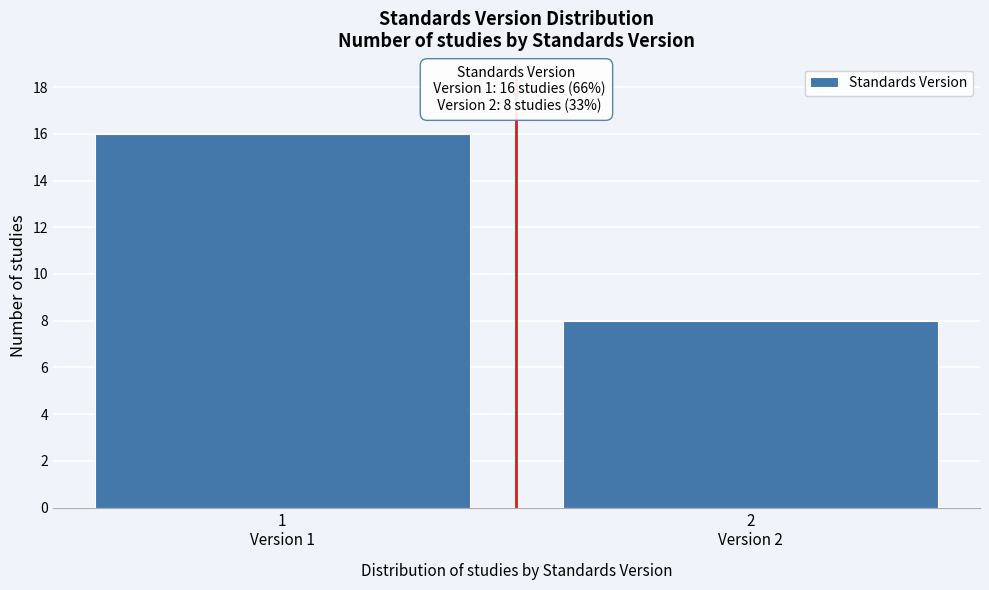

Reading left to right, list all the values displayed in this chart.

16	8